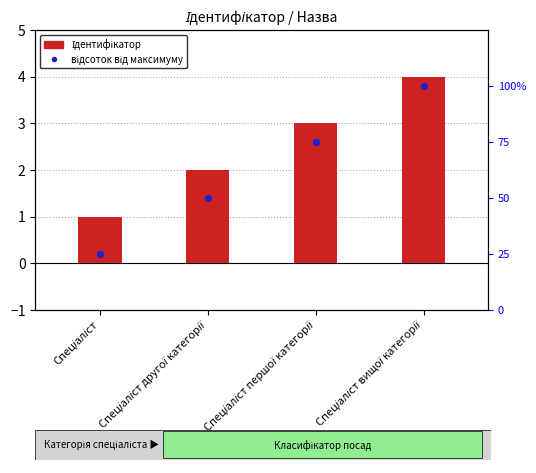

Which series has the largest total across all categories?

відсоток від максимуму